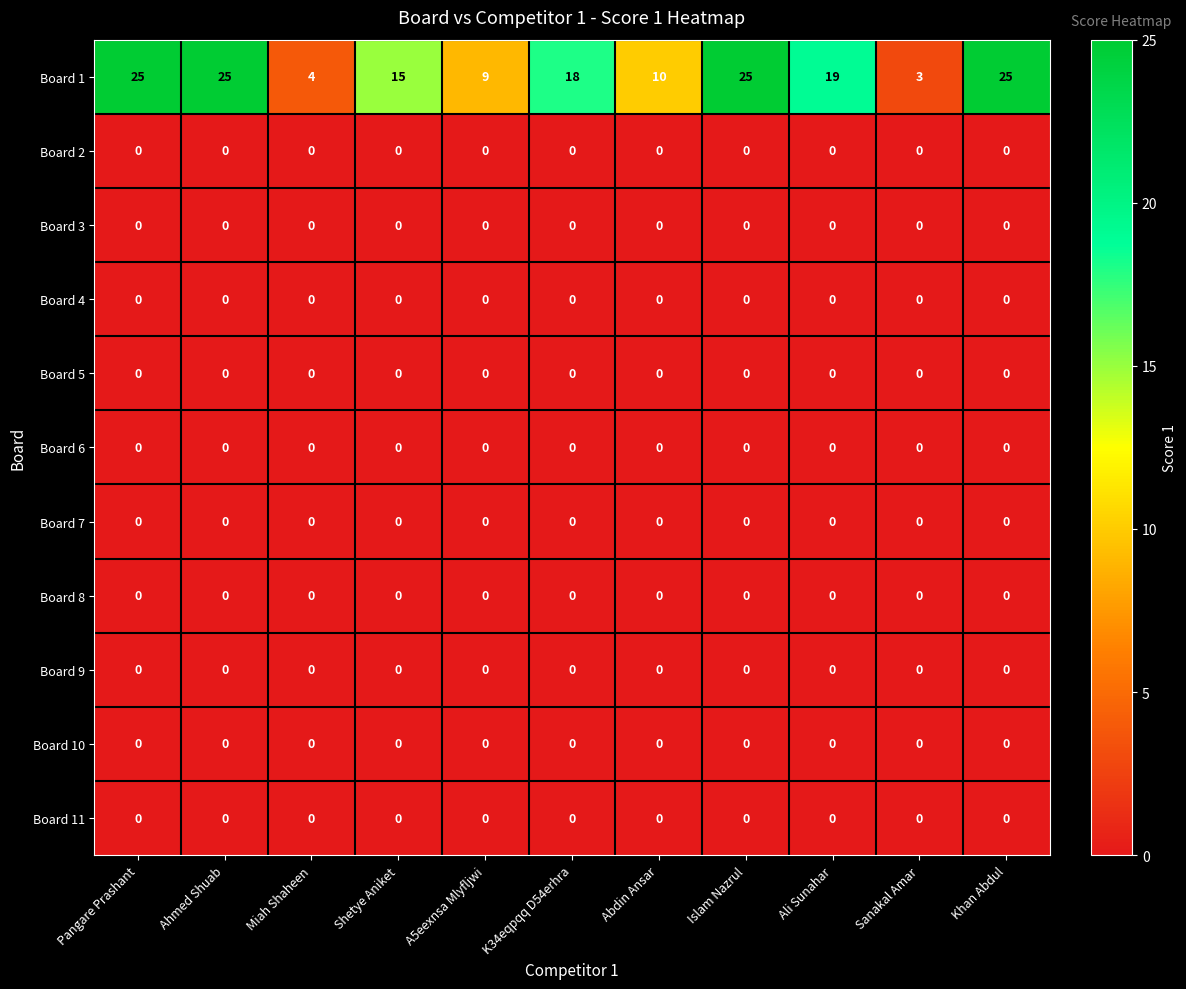

At which label is Board 1 closest to 14?

Shetye Aniket